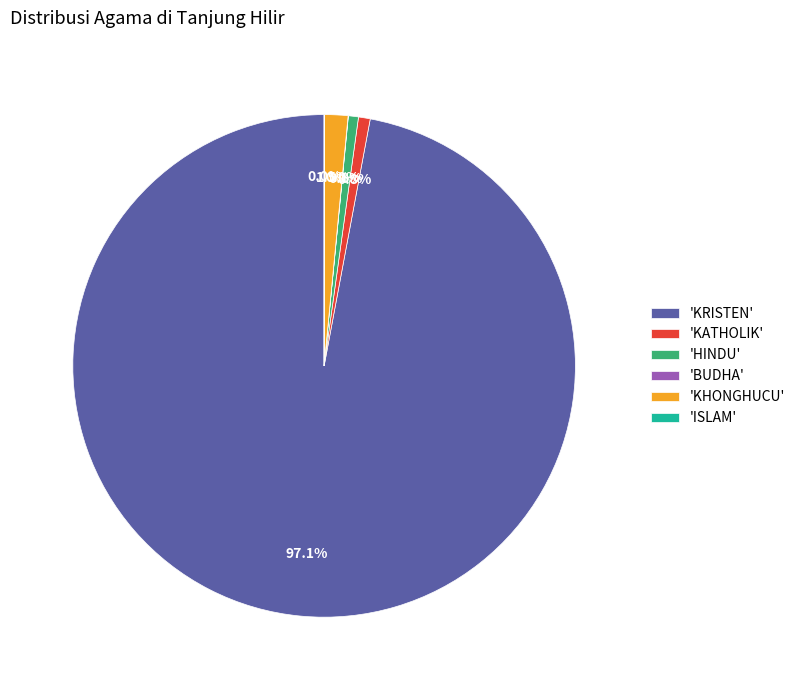

Combined, do 'KRISTEN' and 'KATHOLIK' account for over 50%?

Yes